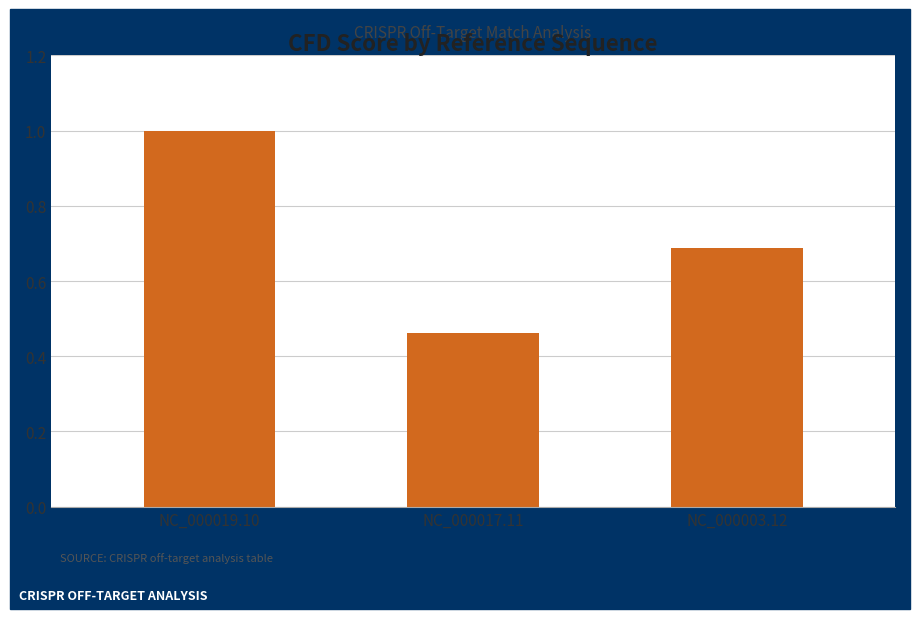

What value does the data have at NC_000019.10?

1.0